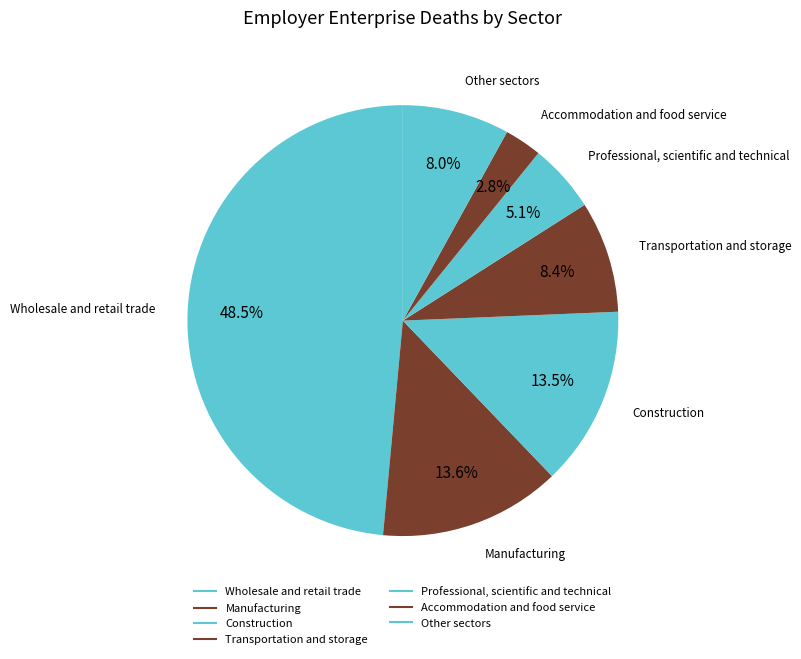

Count the number of slices in the pie.

7